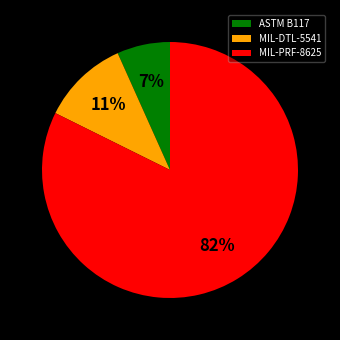

Is it true that MIL-DTL-5541 is 18% of the pie?

False